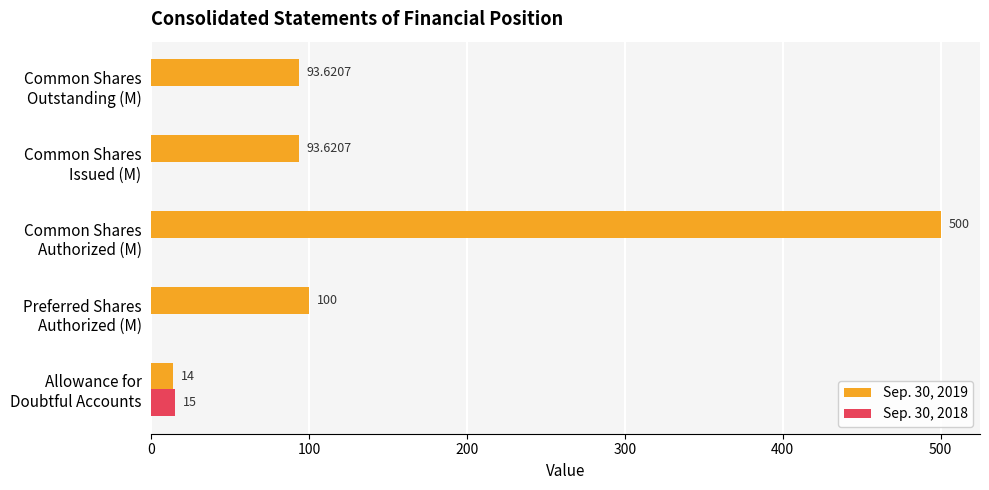

Which series has the largest total across all categories?

Sep. 30, 2019